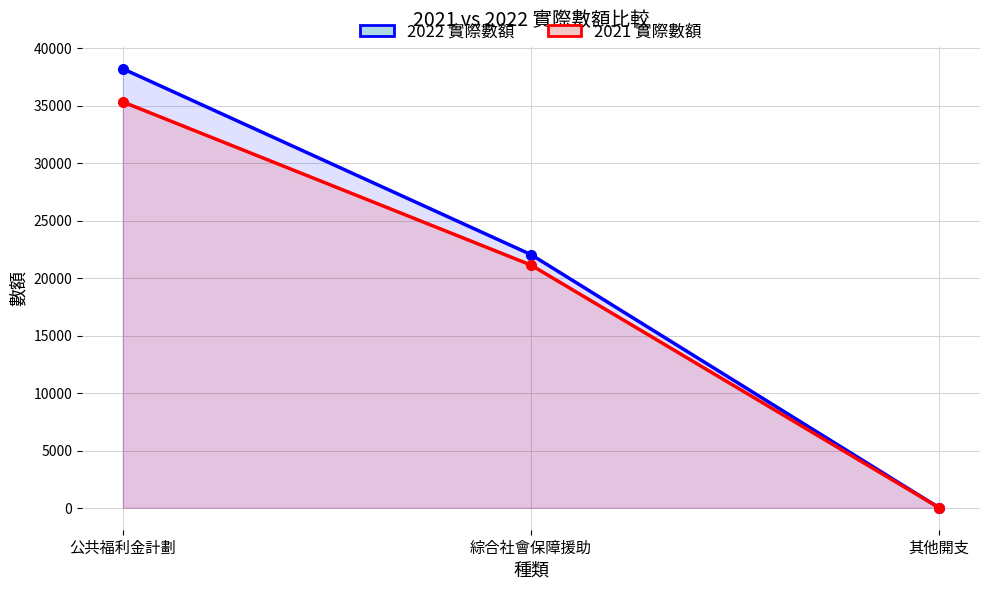

Rank the series at 公共福利金計劃 from lowest to highest value.

2021 實際數額, 2022 實際數額